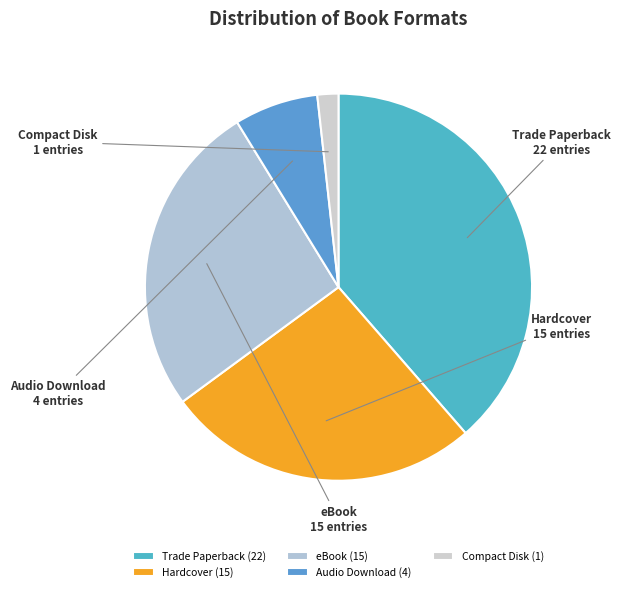

Do Trade Paperback and eBook together represent more than half of the pie?

Yes